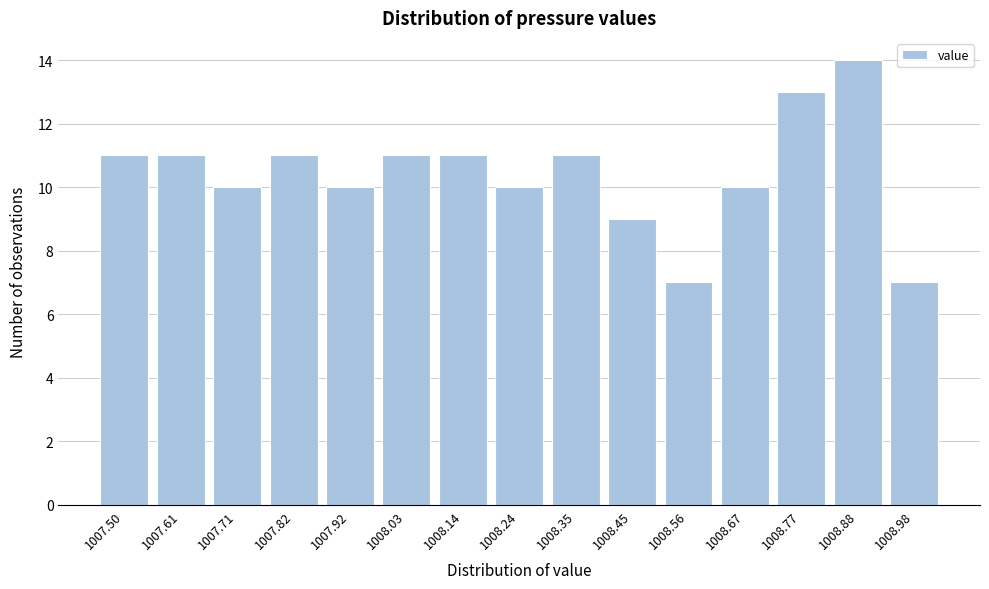

Reading left to right, what are all the values shown in this chart?

11	11	10	11	10	11	11	10	11	9	7	10	13	14	7